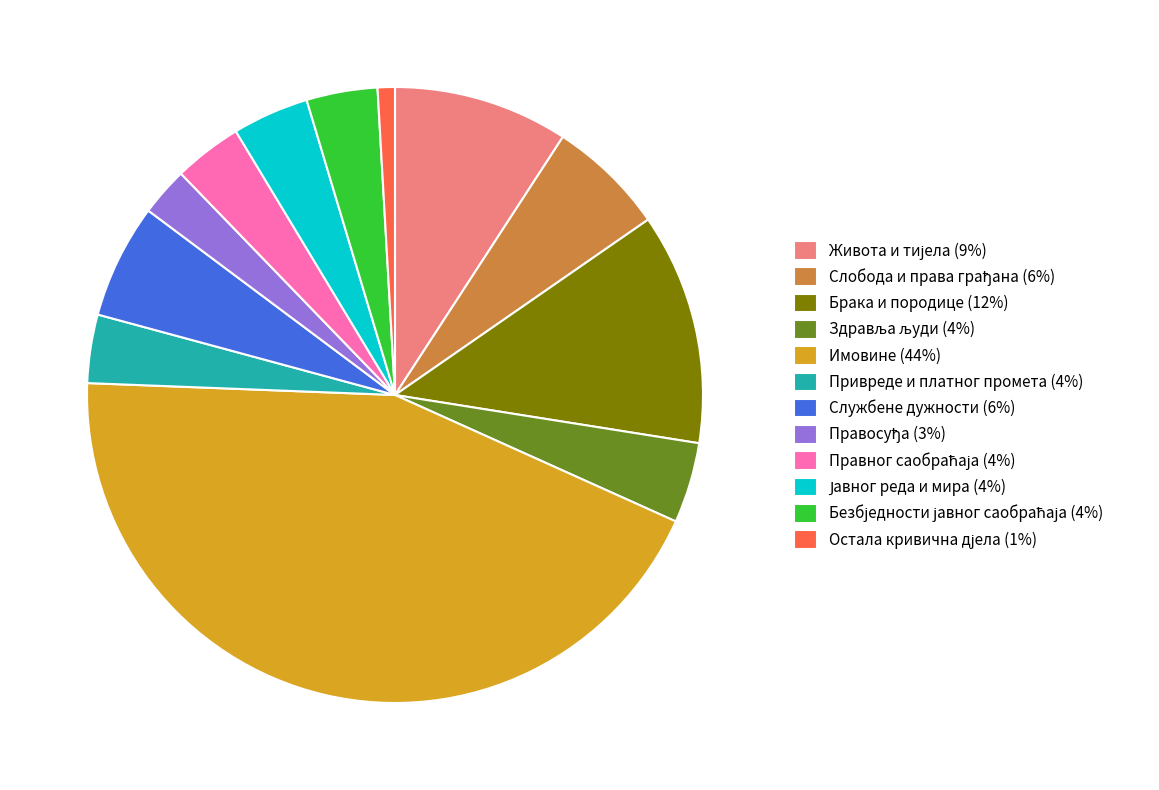

Is there a majority slice in this chart?

No